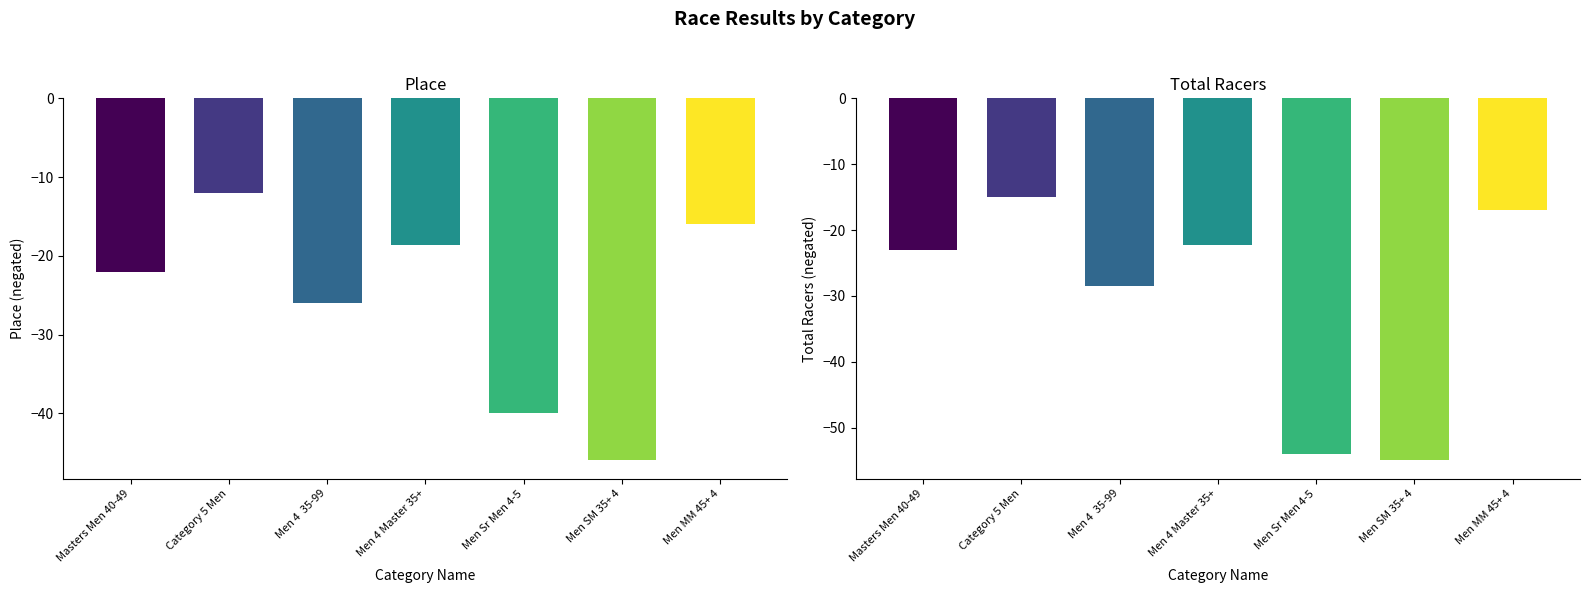

What is the sum of the Place values at Men 4 Master 35+ and Men MM 45+ 4?

34.7